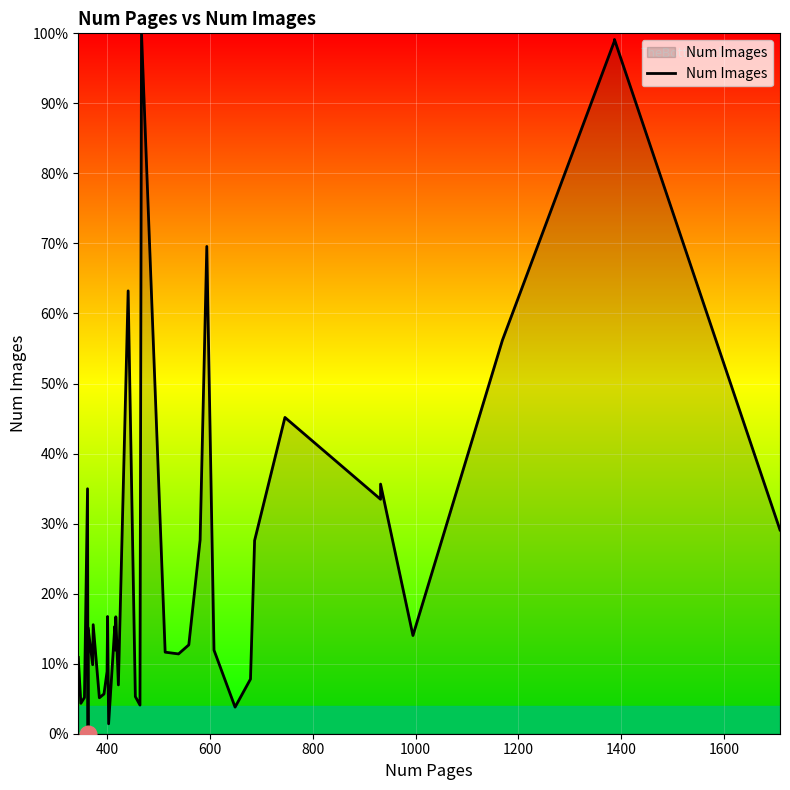

How many data points are above 304?

19